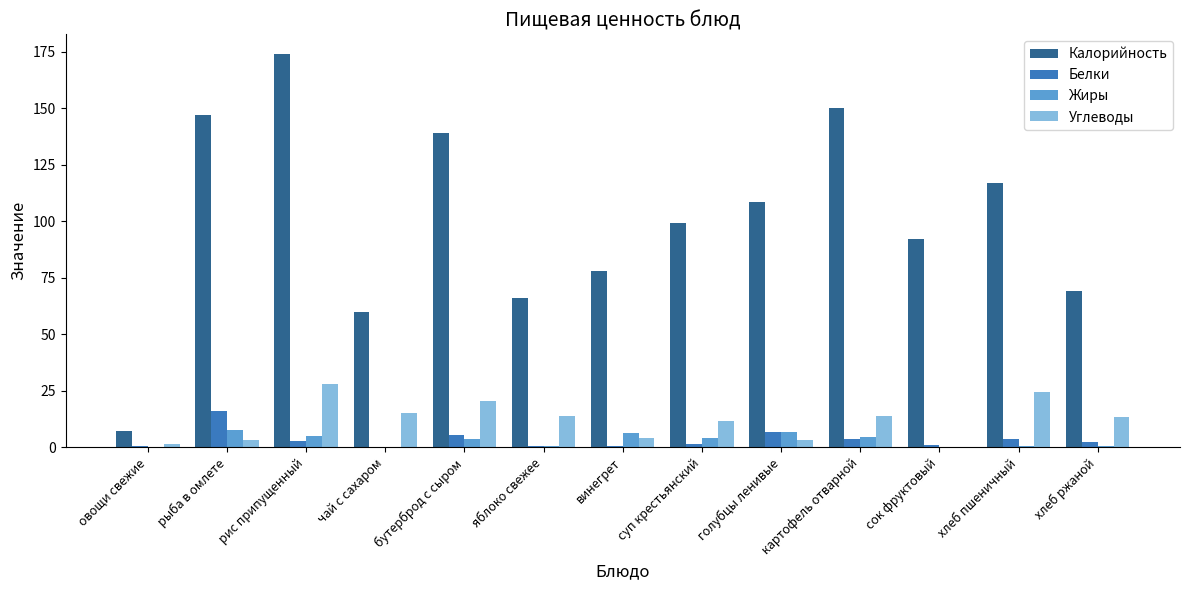

Which series has the largest total across all categories?

Калорийность